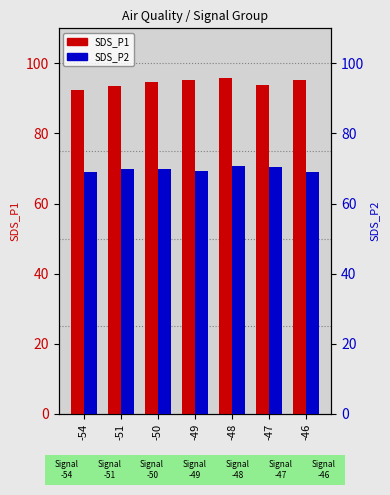

At how many categories does at least one series exceed 83?

7